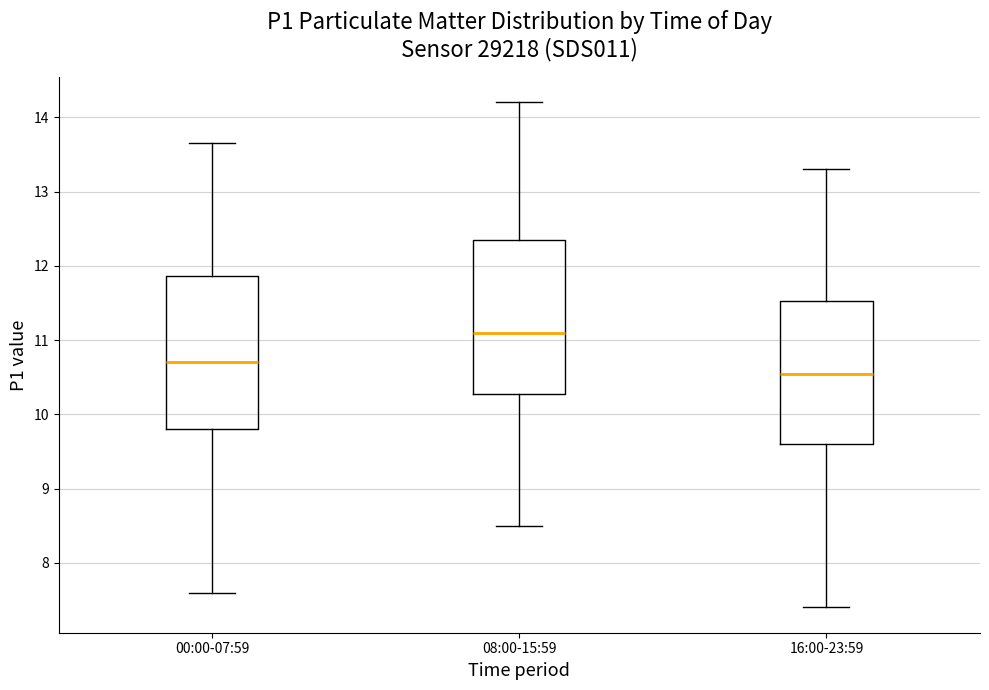

Reading left to right, transcribe this box plot: for each box, give where its median line is, the range the box spans, and where its two whiskers end, as read against the y-axis. The values are not printed on the chart, so give them approximately, as read against the axis.

00:00-07:59: median 10.7, box 9.8 to 11.9, whiskers 7.6 to 13.7
08:00-15:59: median 11.1, box 10.3 to 12.4, whiskers 8.5 to 14.2
16:00-23:59: median 10.6, box 9.6 to 11.5, whiskers 7.4 to 13.3